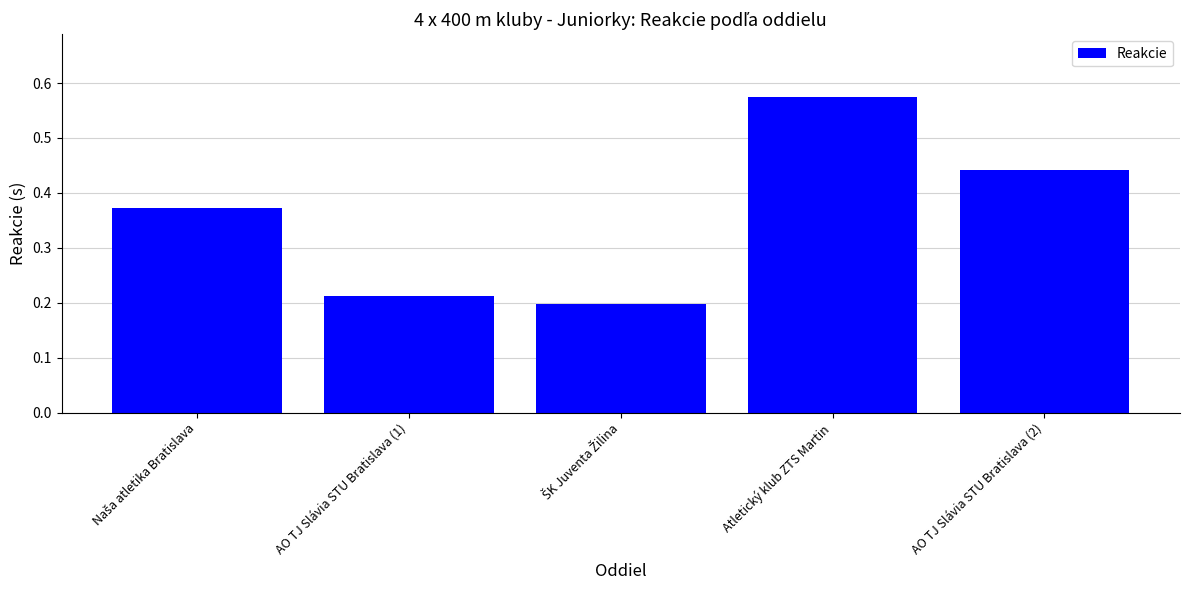

True or false: the data shows 0.6 at AO TJ Slávia STU Bratislava (2).

False